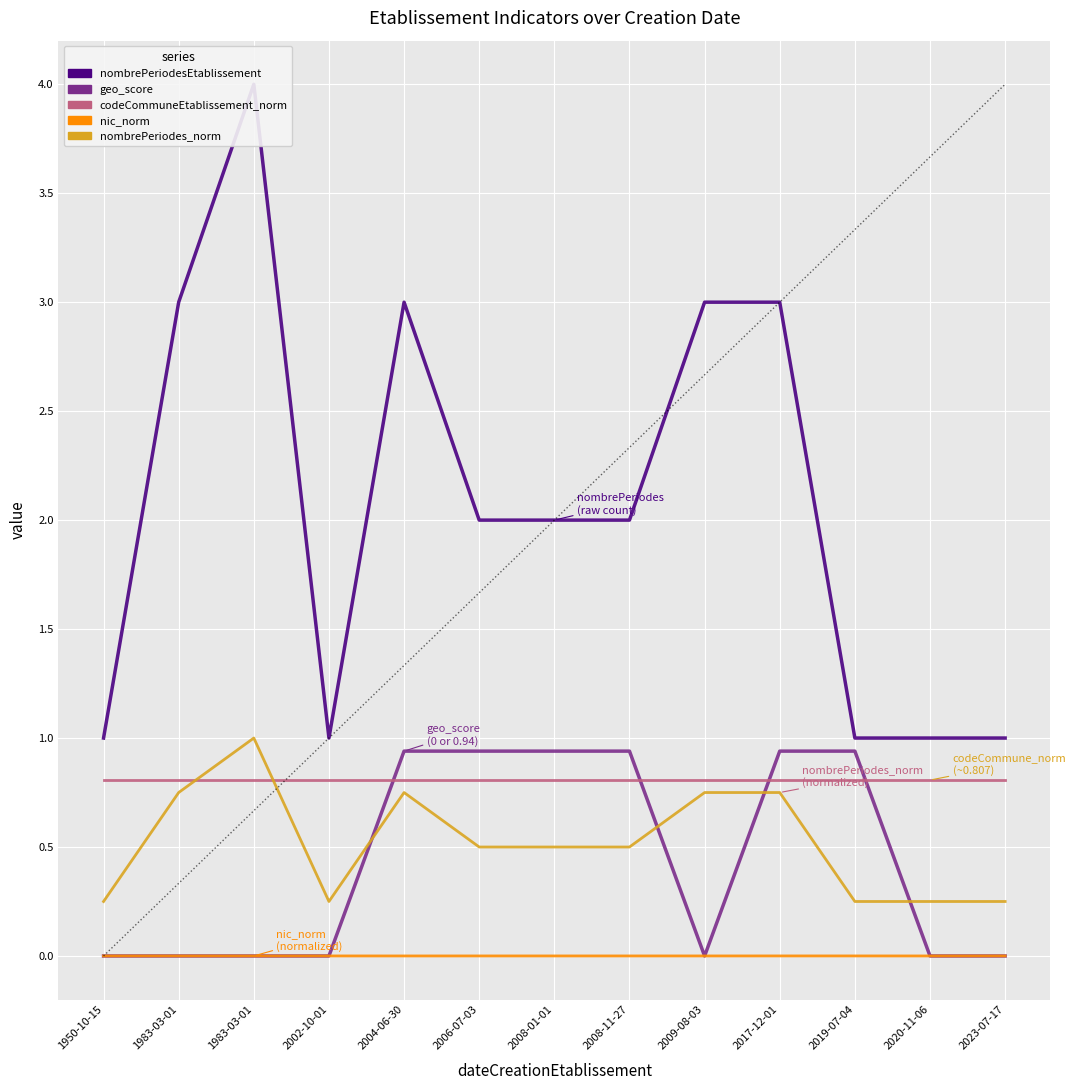

What is the total value across all series at 2008-01-01?

4.2